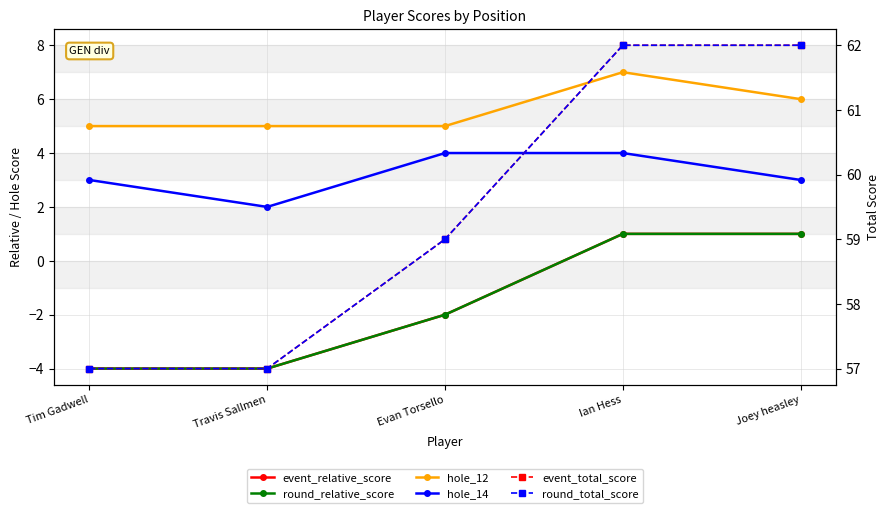

At how many categories does at least one series exceed 32?

5